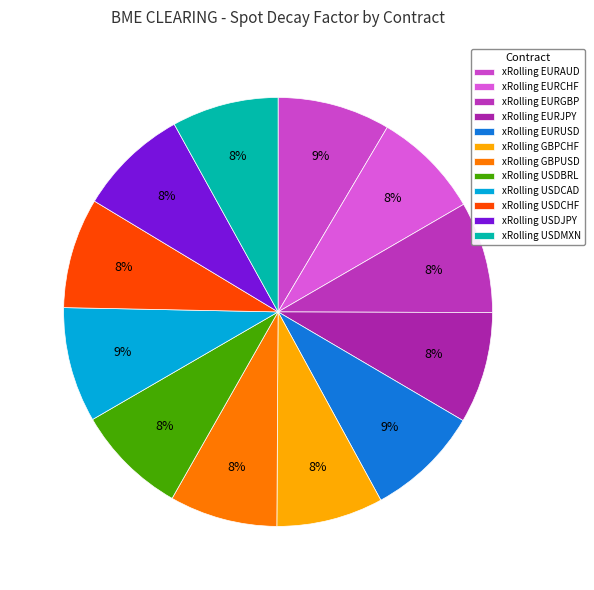

To the nearest percent, what portion does xRolling USDCAD represent?

9%